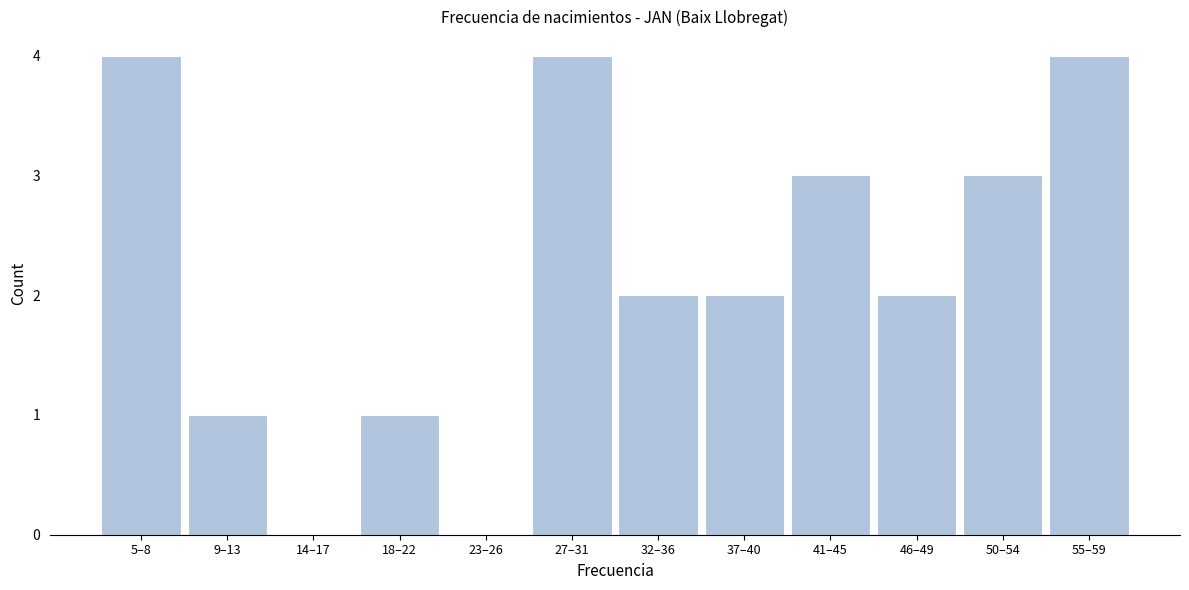

Reading right to left, extract all data points from this chart.

55–59=4	50–54=3	46–49=2	41–45=3	37–40=2	32–36=2	27–31=4	23–26=0	18–22=1	14–17=0	9–13=1	5–8=4